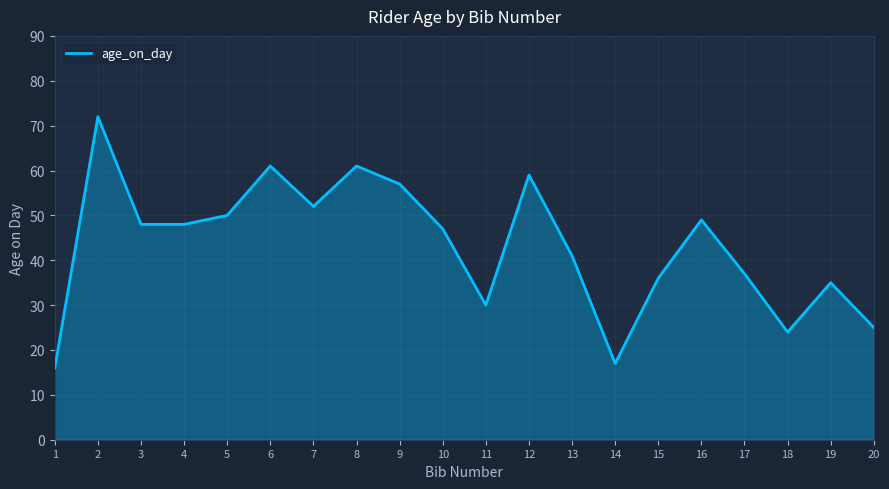

What is the average value?

43